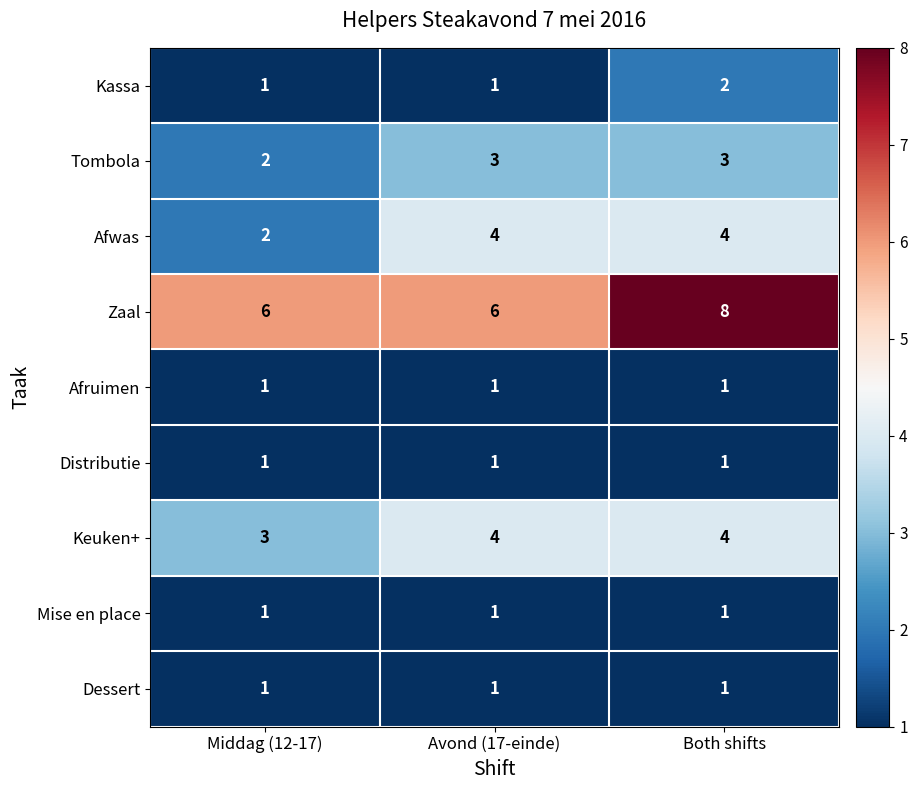

The value of Tombola at Avond (17-einde) is 5. True or false?

False